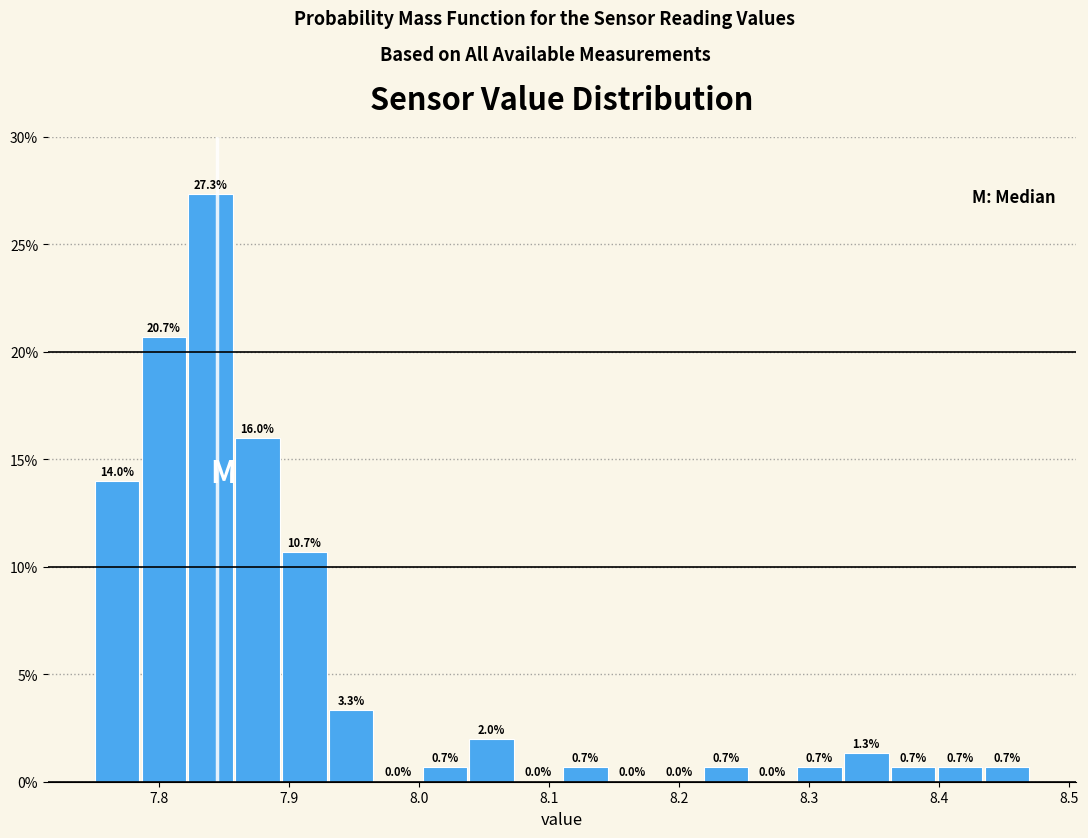

Read against the x-axis, roughly where is the centre of the tallest bar?

7.84